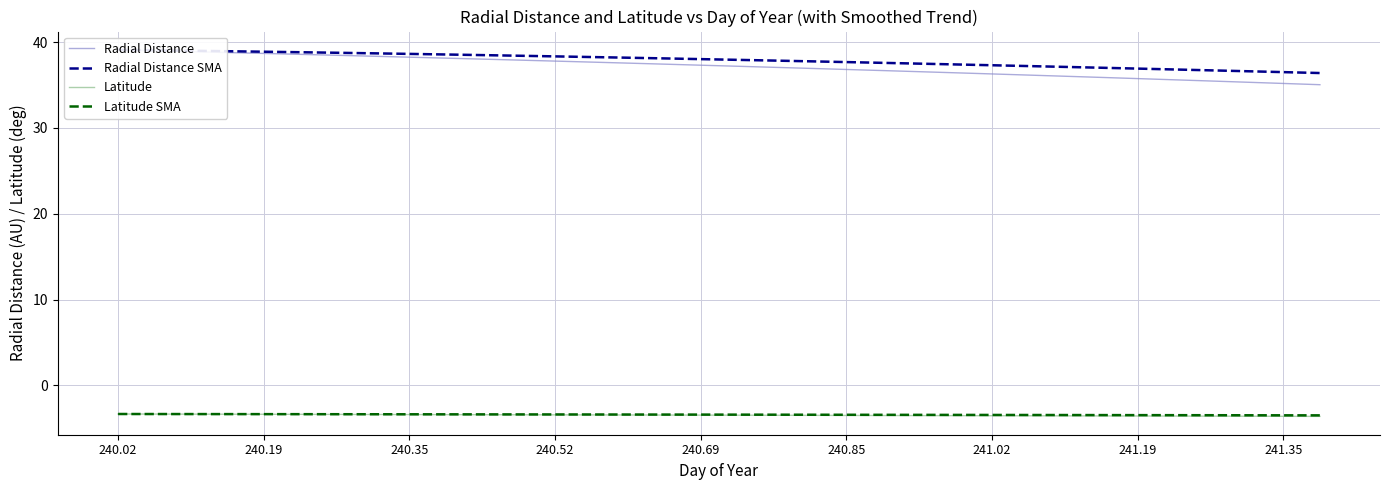

True or false: Latitude SMA has a value of -5.4 at 240.52.

False